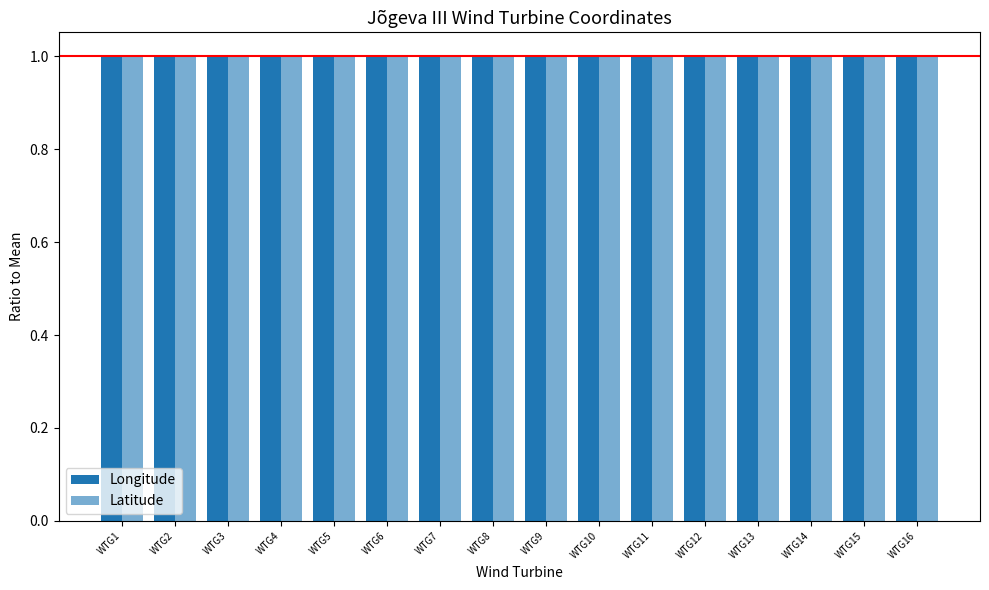

How many categories are shown in the chart?

16